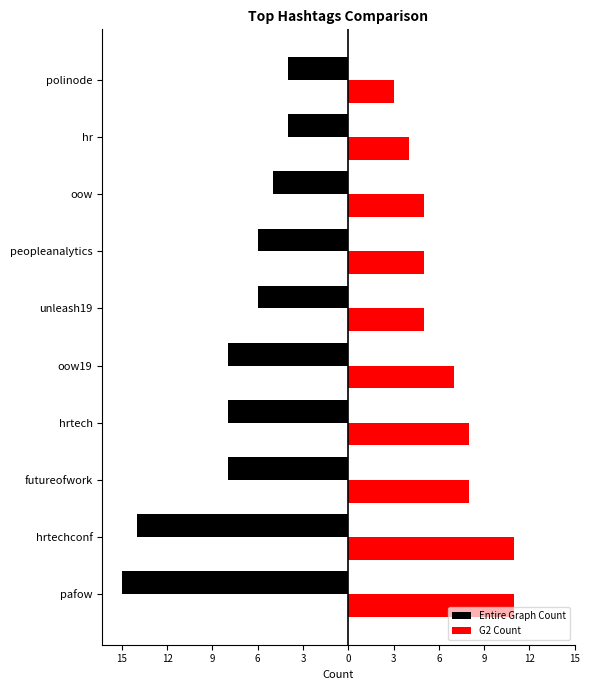

What are all the series names shown in the legend?

Entire Graph Count, G2 Count